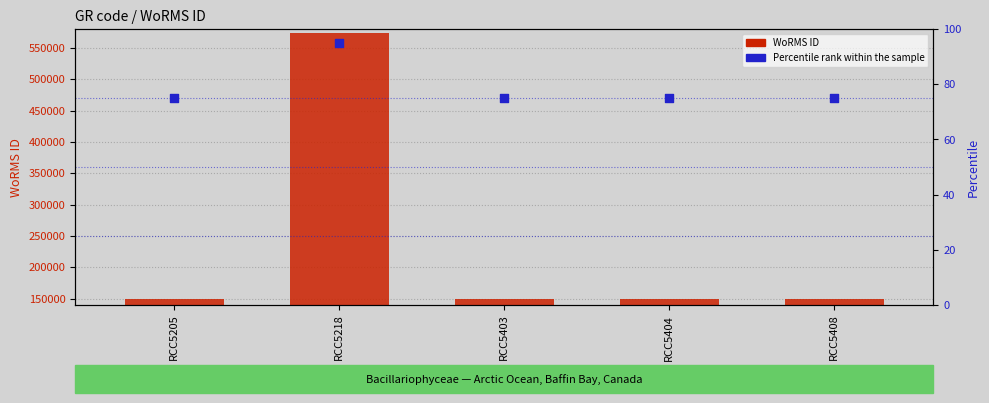

Which series has the largest total across all categories?

WoRMS ID (count)